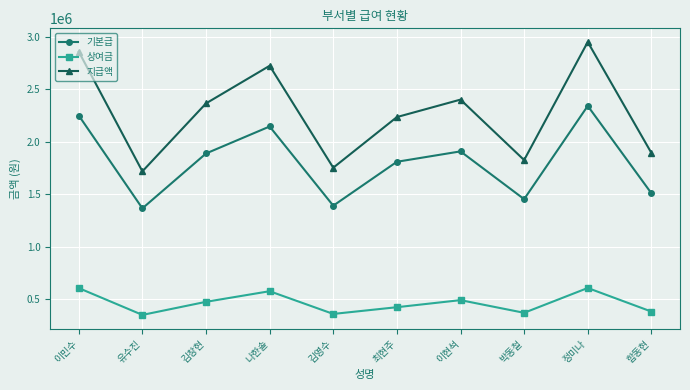

What is the spread (max minus min) of values at 이민수?

2250610